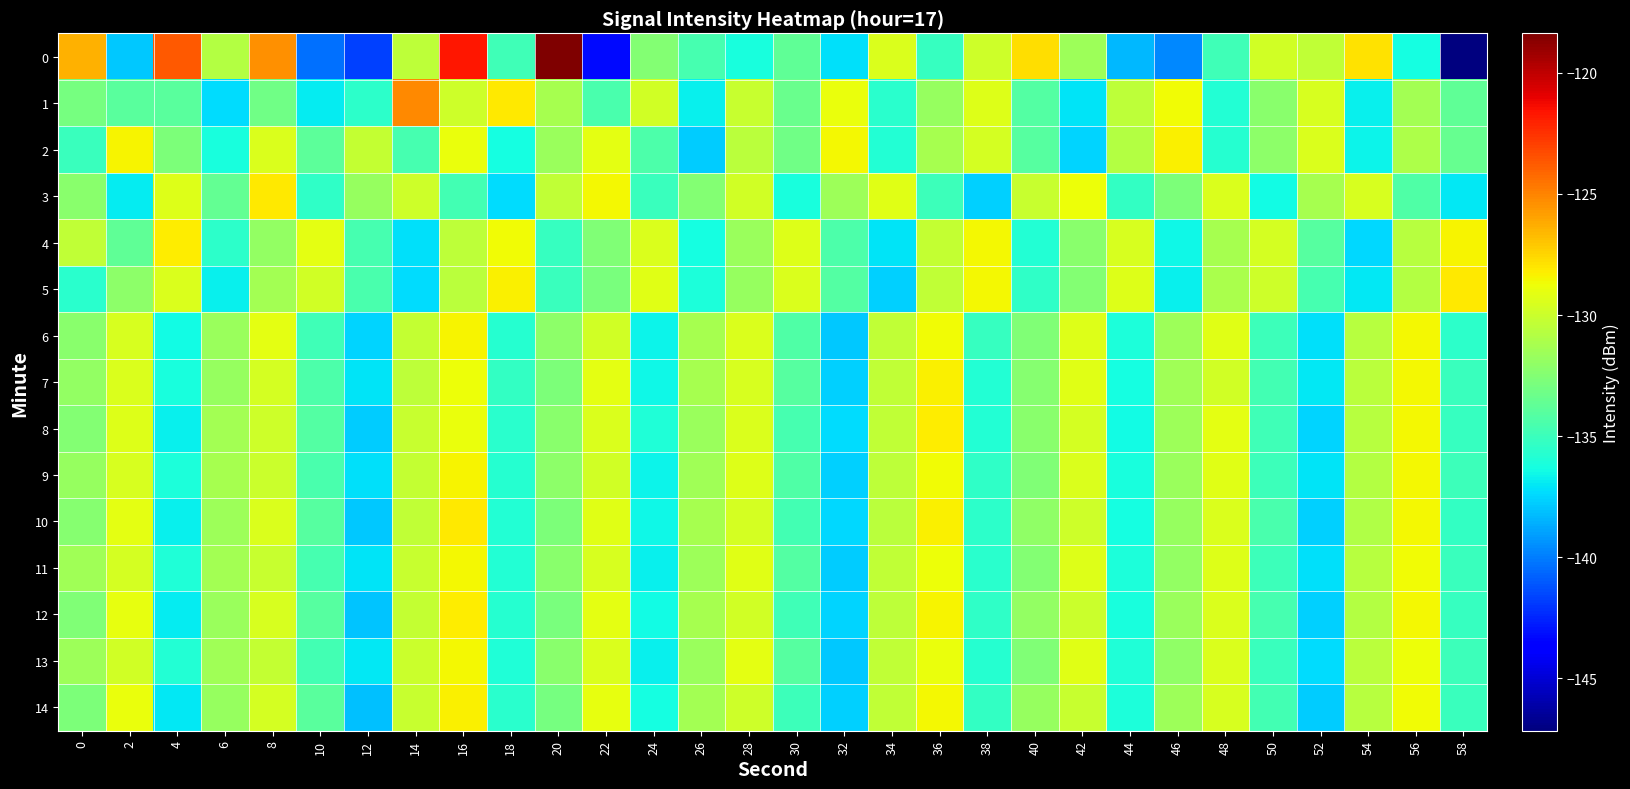

Reading right to left, what are all the values shown in this chart?

0: 58=-147.2	56=-136.3	54=-127.8	52=-130.3	50=-129.7	48=-134.8	46=-139.7	44=-138.3	42=-131.5	40=-127.8	38=-129.9	36=-135.2	34=-129.4	32=-137.2	30=-133.7	28=-136.2	26=-134.7	24=-132.5	22=-143.3	20=-118.4	18=-134.9	16=-121.7	14=-130.4	12=-141.7	10=-140.4	8=-125.4	6=-130.8	4=-123.7	2=-137.8	0=-126.4
1: 58=-133.7	56=-131.4	54=-136.8	52=-129.6	50=-132.3	48=-135.9	46=-128.7	44=-130.5	42=-137.1	40=-134.2	38=-129.3	36=-131.8	34=-135.6	32=-128.9	30=-133.4	28=-130.1	26=-136.7	24=-129.8	22=-134.5	20=-131.2	18=-128.1	16=-129.9	14=-125.1	12=-135.6	10=-136.9	8=-133.1	6=-137.3	4=-133.9	2=-133.9	0=-133.0
2: 58=-133.5	56=-131.0	54=-136.6	52=-129.4	50=-132.1	48=-135.7	46=-128.3	44=-130.8	42=-137.5	40=-134.1	38=-129.7	36=-131.3	34=-135.9	32=-128.5	30=-133.2	28=-130.6	26=-137.8	24=-134.4	22=-129.1	20=-131.7	18=-136.3	16=-128.9	14=-134.6	12=-130.2	10=-133.8	8=-129.5	6=-136.2	4=-132.7	2=-128.4	0=-135.1
3: 58=-137.0	56=-134.3	54=-129.6	52=-131.2	50=-136.4	48=-129.5	46=-132.7	44=-135.3	42=-128.8	40=-130.1	38=-137.6	36=-134.9	34=-129.2	32=-131.6	30=-136.2	28=-129.8	26=-132.5	24=-135.1	22=-128.6	20=-130.4	18=-137.3	16=-134.7	14=-129.9	12=-131.8	10=-135.4	8=-128.1	6=-133.6	4=-129.3	2=-136.9	0=-132.2
4: 58=-128.4	56=-130.7	54=-137.4	52=-134.0	50=-129.7	48=-131.3	46=-136.5	44=-129.6	42=-132.2	40=-135.8	38=-128.5	36=-130.2	34=-137.1	32=-134.4	30=-129.3	28=-131.7	26=-136.3	24=-129.4	22=-132.6	20=-135.2	18=-128.7	16=-130.5	14=-137.2	12=-134.6	10=-129.1	8=-131.9	6=-135.5	4=-128.2	2=-133.7	0=-130.3
5: 58=-128.1	56=-130.8	54=-137.0	52=-134.6	50=-129.9	48=-131.1	46=-136.8	44=-129.3	42=-132.5	40=-135.4	38=-128.6	36=-130.3	34=-137.7	32=-134.2	30=-129.4	28=-131.8	26=-136.1	24=-129.2	22=-132.8	20=-135.1	18=-128.3	16=-130.6	14=-137.3	12=-134.5	10=-129.8	8=-131.4	6=-136.7	4=-129.5	2=-132.1	0=-135.6
6: 58=-135.5	56=-128.5	54=-130.7	52=-137.2	50=-134.9	48=-129.2	46=-131.6	44=-136.1	42=-129.3	40=-132.6	38=-135.2	36=-128.7	34=-130.4	32=-137.9	30=-134.3	28=-129.5	26=-131.3	24=-136.6	22=-129.8	20=-132.1	18=-135.7	16=-128.4	14=-130.2	12=-137.5	10=-134.8	8=-129.1	6=-131.7	4=-136.4	2=-129.6	0=-132.3
7: 58=-135.1	56=-128.6	54=-130.6	52=-137.0	50=-134.7	48=-129.8	46=-131.5	44=-136.3	42=-129.2	40=-132.4	38=-135.8	36=-128.3	34=-130.3	32=-137.6	30=-134.1	28=-129.6	26=-131.2	24=-136.5	22=-129.1	20=-132.7	18=-135.3	16=-128.8	14=-130.5	12=-137.1	10=-134.4	8=-129.7	6=-131.8	4=-136.2	2=-129.4	0=-131.9
8: 58=-135.2	56=-128.5	54=-130.7	52=-137.5	50=-134.8	48=-129.1	46=-131.6	44=-136.4	42=-129.7	40=-132.3	38=-135.9	36=-128.2	34=-130.4	32=-137.3	30=-134.6	28=-129.4	26=-131.7	24=-136.0	22=-129.5	20=-132.2	18=-135.6	16=-128.9	14=-130.1	12=-137.8	10=-134.2	8=-129.9	6=-131.4	4=-136.7	2=-129.3	0=-132.5
9: 58=-135.0	56=-128.6	54=-130.8	52=-137.1	50=-134.9	48=-129.2	46=-131.7	44=-136.2	42=-129.4	40=-132.6	38=-135.4	36=-128.7	34=-130.5	32=-137.7	30=-134.3	28=-129.3	26=-131.5	24=-136.6	22=-129.8	20=-132.1	18=-135.7	16=-128.4	14=-130.2	12=-137.2	10=-134.5	8=-130.0	6=-131.3	4=-136.1	2=-129.6	0=-131.8
10: 58=-135.3	56=-128.5	54=-130.9	52=-137.6	50=-134.5	48=-129.4	46=-131.8	44=-136.3	42=-129.9	40=-132.0	38=-135.5	36=-128.3	34=-130.6	32=-137.4	30=-134.7	28=-129.7	26=-131.2	24=-136.5	22=-129.2	20=-132.7	18=-135.8	16=-128.1	14=-130.3	12=-137.9	10=-134.1	8=-129.5	6=-131.6	4=-136.8	2=-129.1	0=-132.4
11: 58=-135.1	56=-128.7	54=-130.7	52=-137.2	50=-135.0	48=-129.3	46=-131.9	44=-136.1	42=-129.3	40=-132.5	38=-135.6	36=-128.8	34=-130.4	32=-137.8	30=-134.2	28=-129.2	26=-131.6	24=-136.7	22=-129.6	20=-132.2	18=-135.9	16=-128.5	14=-130.1	12=-137.1	10=-134.6	8=-130.1	6=-131.4	4=-136.0	2=-129.7	0=-131.5
12: 58=-135.2	56=-128.6	54=-130.8	52=-137.7	50=-134.6	48=-129.5	46=-131.7	44=-136.2	42=-130.0	40=-131.9	38=-135.4	36=-128.4	34=-130.5	32=-137.5	30=-134.8	28=-129.8	26=-131.3	24=-136.4	22=-129.1	20=-132.8	18=-135.7	16=-128.2	14=-130.2	12=-138.0	10=-134.0	8=-129.6	6=-131.7	4=-136.9	2=-129.0	0=-132.6
13: 58=-135.0	56=-128.8	54=-130.6	52=-137.3	50=-135.1	48=-129.4	46=-132.0	44=-136.0	42=-129.2	40=-132.6	38=-135.7	36=-128.9	34=-130.3	32=-137.9	30=-134.1	28=-129.1	26=-131.7	24=-136.8	22=-129.5	20=-132.3	18=-136.0	16=-128.6	14=-130.0	12=-137.0	10=-134.7	8=-130.2	6=-131.5	4=-135.9	2=-129.8	0=-131.6
14: 58=-135.1	56=-128.7	54=-130.7	52=-137.8	50=-134.7	48=-129.6	46=-131.6	44=-136.1	42=-130.1	40=-131.8	38=-135.3	36=-128.5	34=-130.4	32=-137.6	30=-134.9	28=-129.9	26=-131.4	24=-136.3	22=-129.0	20=-132.9	18=-135.6	16=-128.3	14=-130.1	12=-138.1	10=-133.9	8=-129.7	6=-131.8	4=-137.0	2=-128.9	0=-132.7